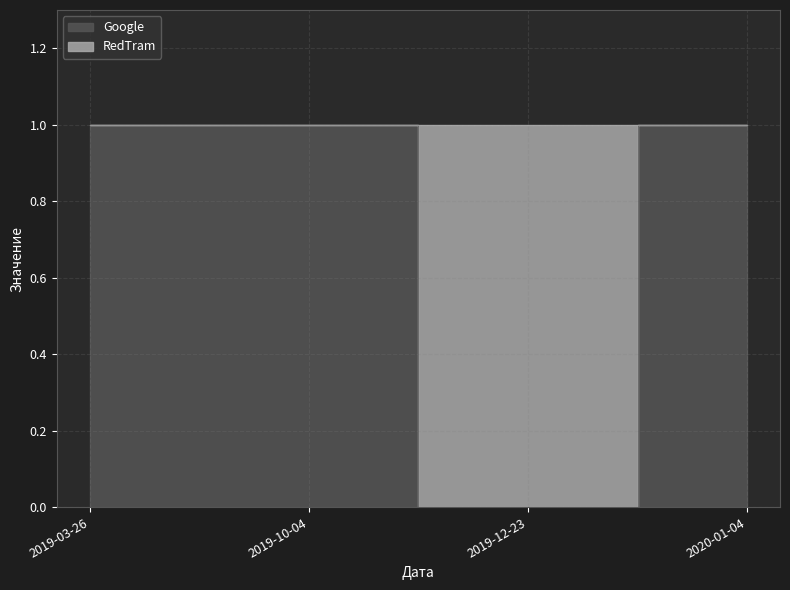

Is it true that the value at 2019-12-23 is 0?

True